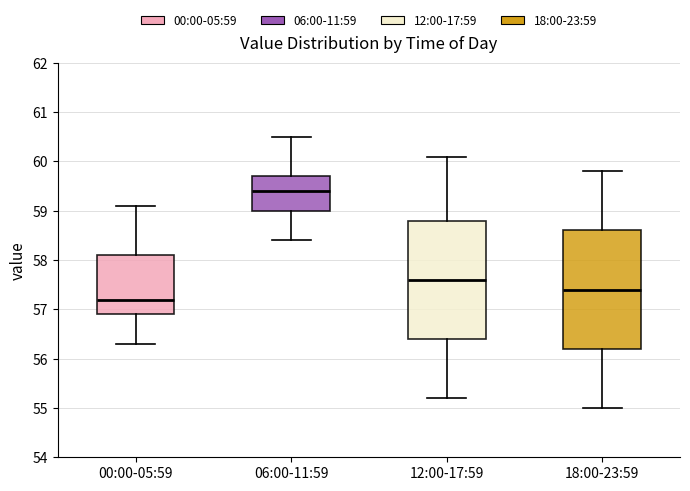

Where does the upper whisker of the box for 06:00-11:59 end on the y-axis? The values are not printed on the chart, so give them approximately, as read against the axis.

60.5